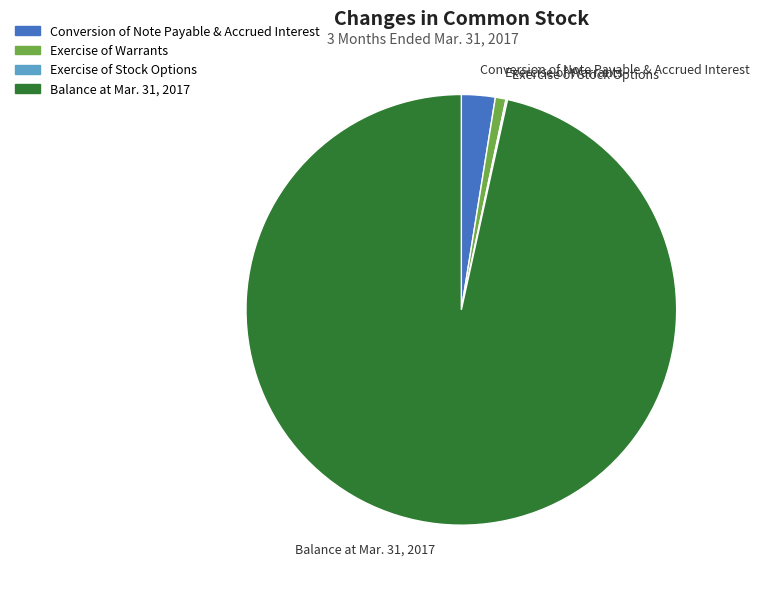

Which slice represents more than half of the pie?

Balance at Mar. 31, 2017